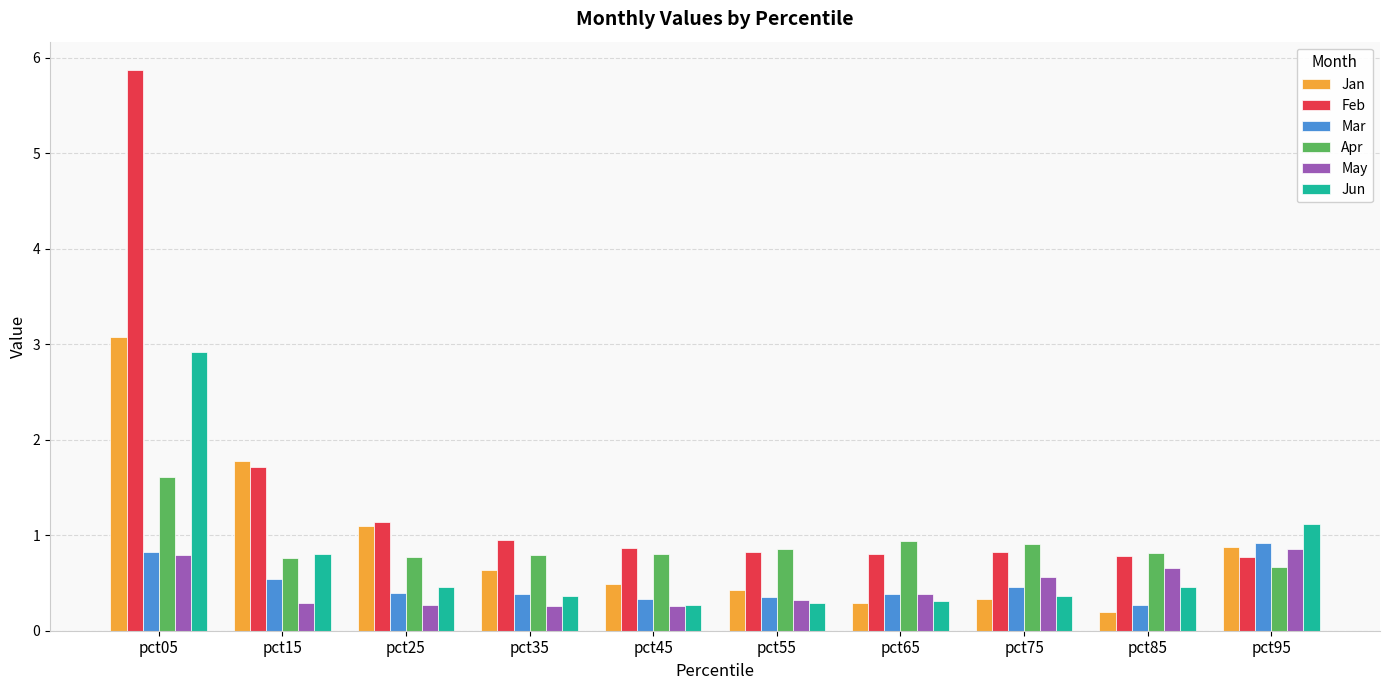

What is the lowest value of the May series?

0.3